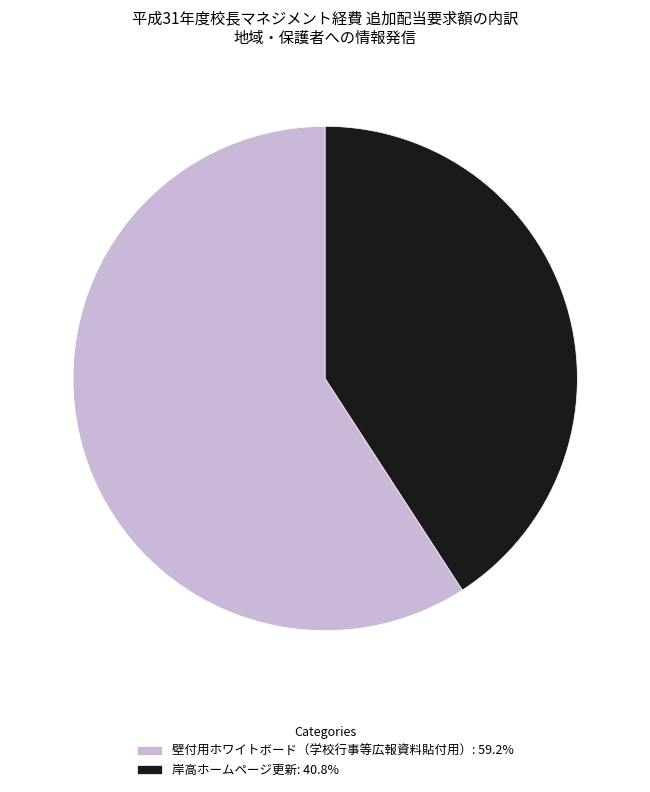

Does 岸高ホームページ更新: 40.8% represent more than half of the total?

No